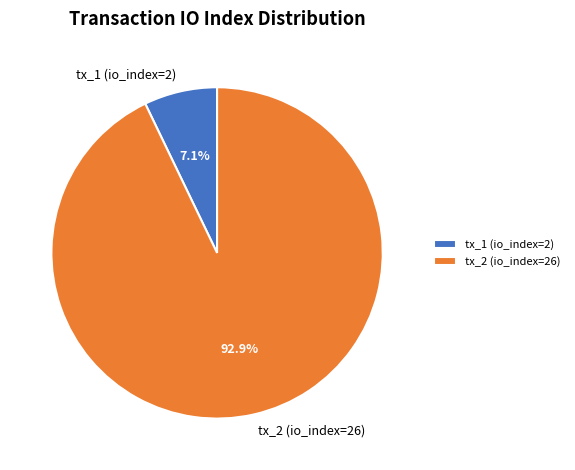

To the nearest percent, what portion does tx_1 (io_index=2) represent?

7%